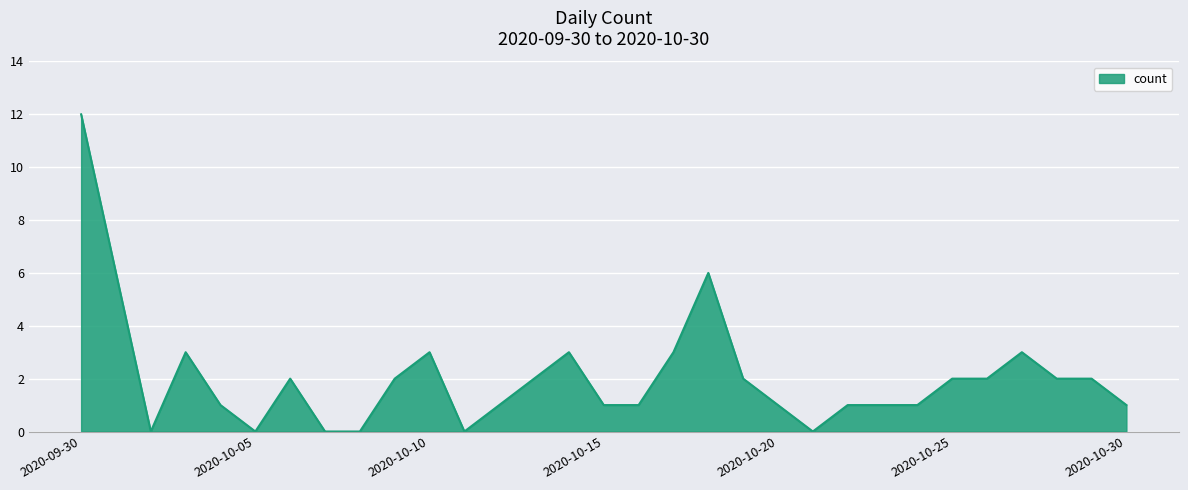

Reading right to left, what are all the values shown in this chart?

1	2	2	3	2	2	1	1	1	0	1	2	6	3	1	1	3	2	1	0	3	2	0	0	2	0	1	3	0	6	12